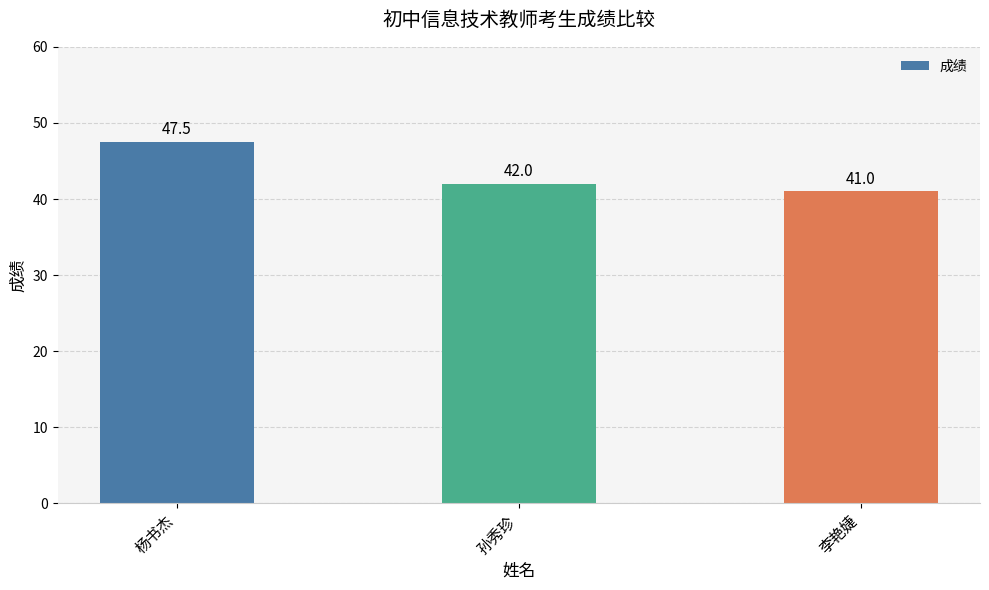

What is the ratio of the value at 孙秀珍 to the value at 李艳婕?

1.0